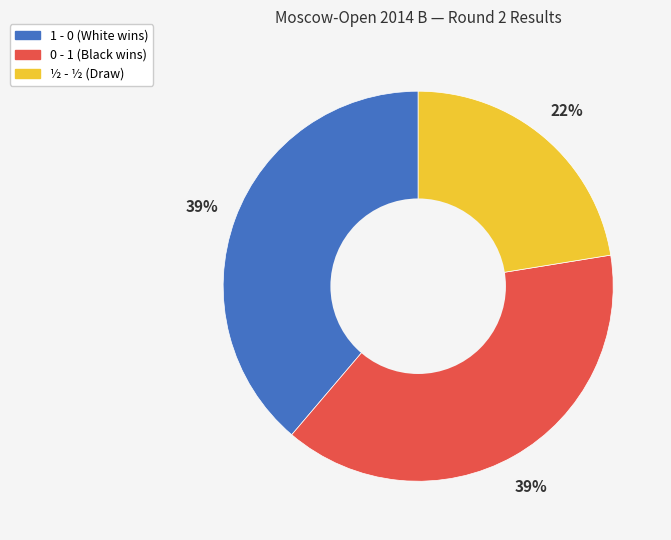

Which category has the smallest portion of the pie?

½ - ½